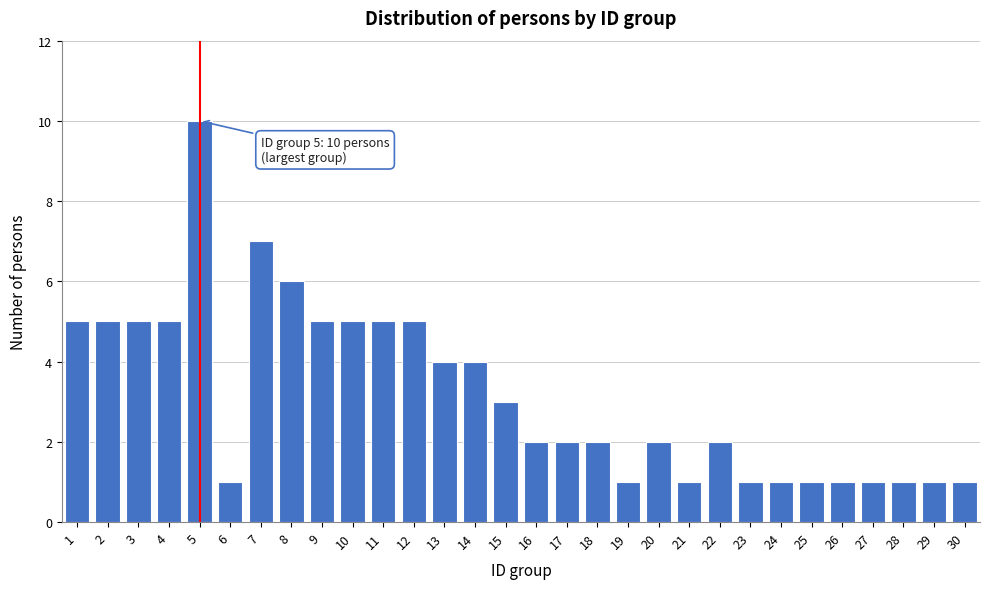

Reading right to left, list all the values displayed in this chart.

1	1	1	1	1	1	1	1	2	1	2	1	2	2	2	3	4	4	5	5	5	5	6	7	1	10	5	5	5	5